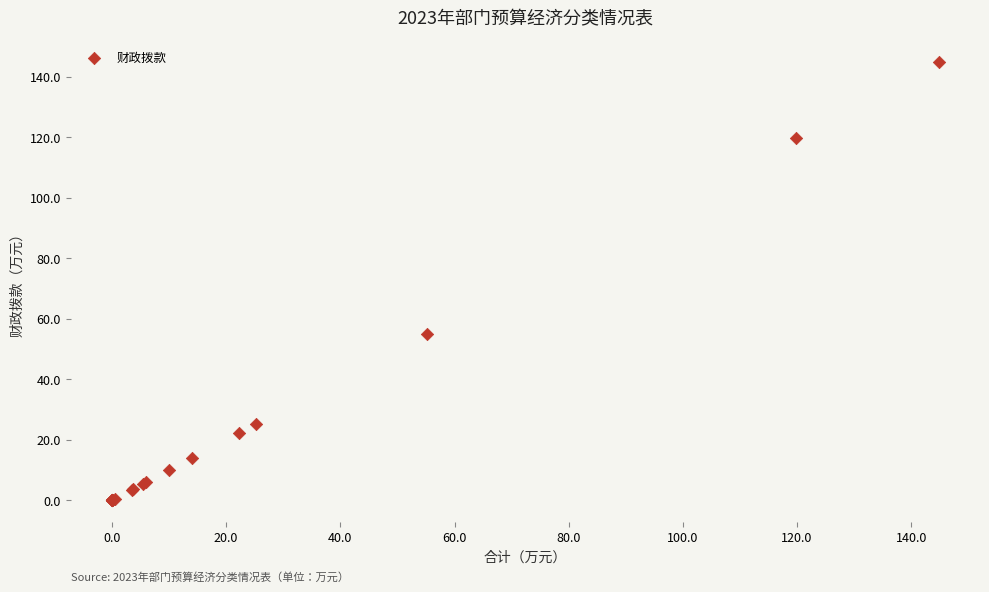

What Y value in the scatter plot is closest to 72?

55.1